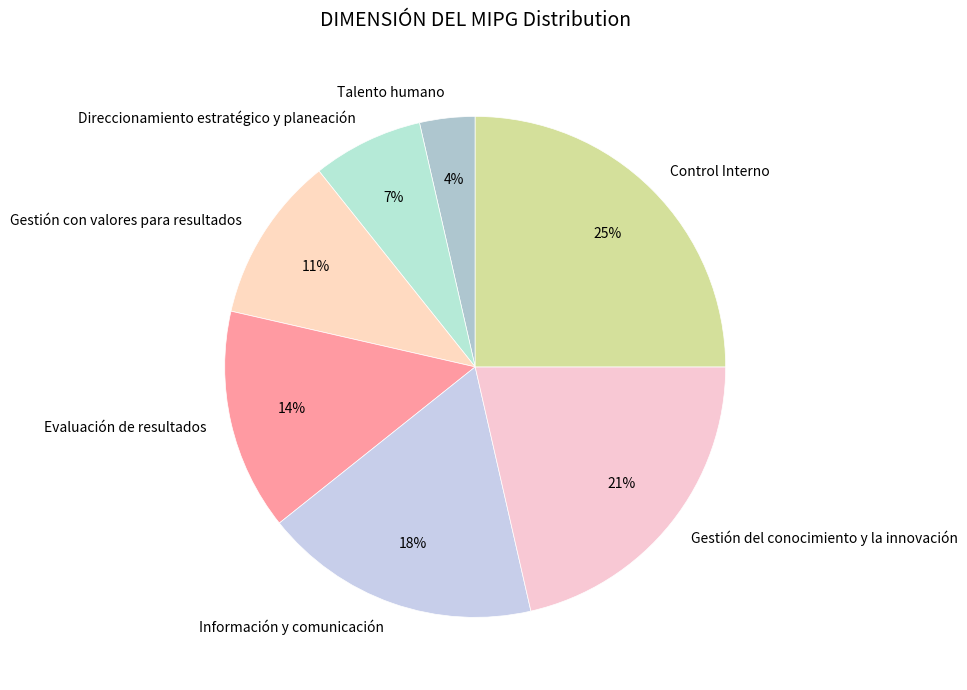

Is the sum of Evaluación de resultados and Gestión del conocimiento y la innovación greater than half?

No